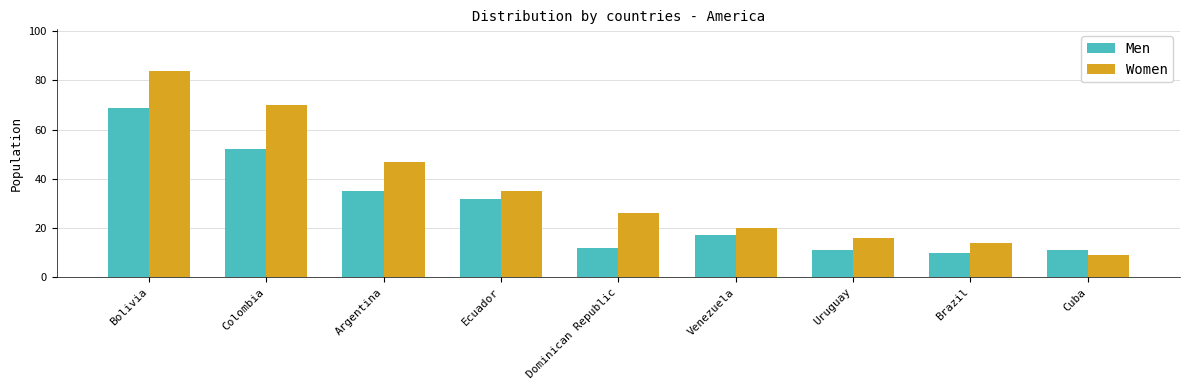

Reading right to left, what are all the values shown in this chart?

Men: Cuba=11	Brazil=10	Uruguay=11	Venezuela=17	Dominican Republic=12	Ecuador=32	Argentina=35	Colombia=52	Bolivia=69
Women: Cuba=9	Brazil=14	Uruguay=16	Venezuela=20	Dominican Republic=26	Ecuador=35	Argentina=47	Colombia=70	Bolivia=84